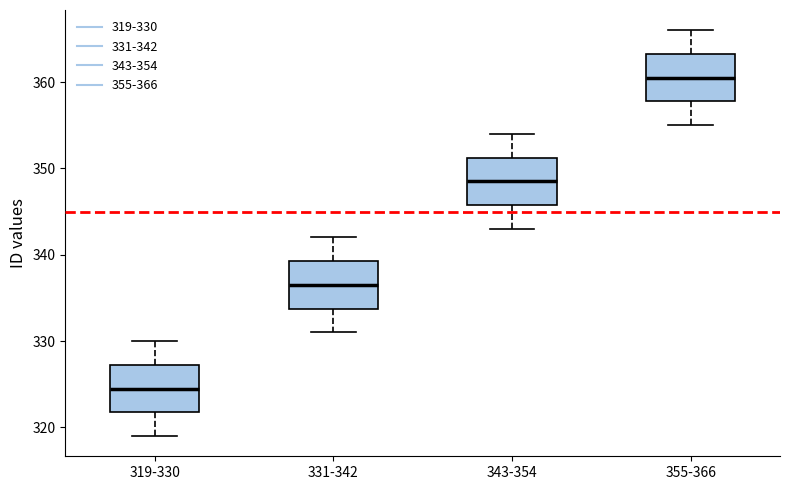

Where is the upper edge of the box for 355-366 on the y-axis? The values are not printed on the chart, so give them approximately, as read against the axis.

363